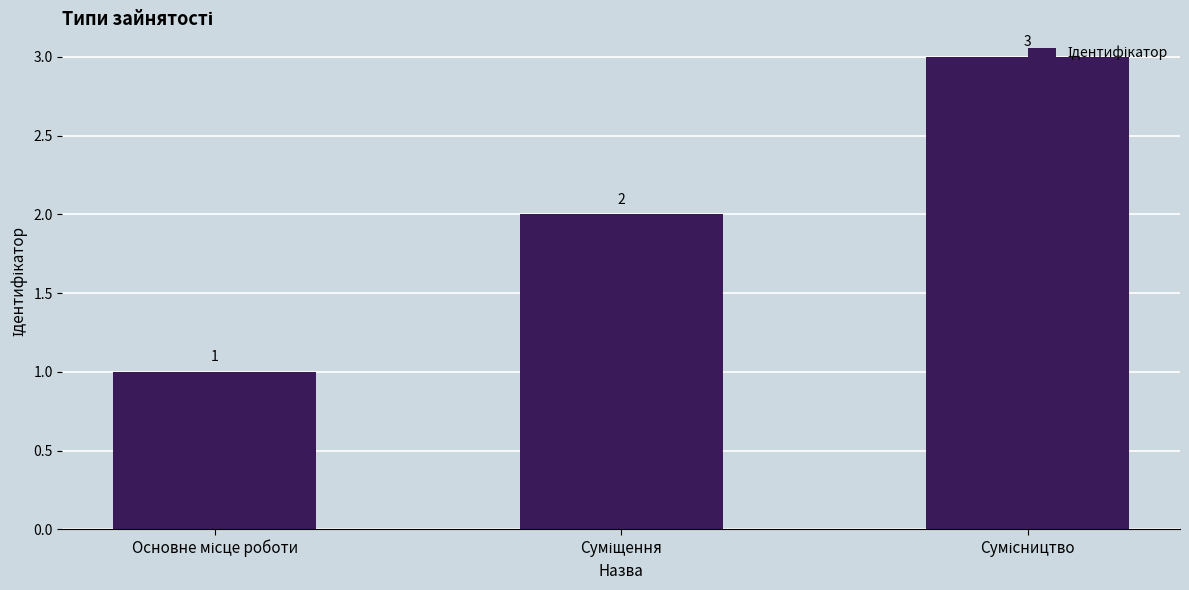

How many categories are shown in the chart?

3